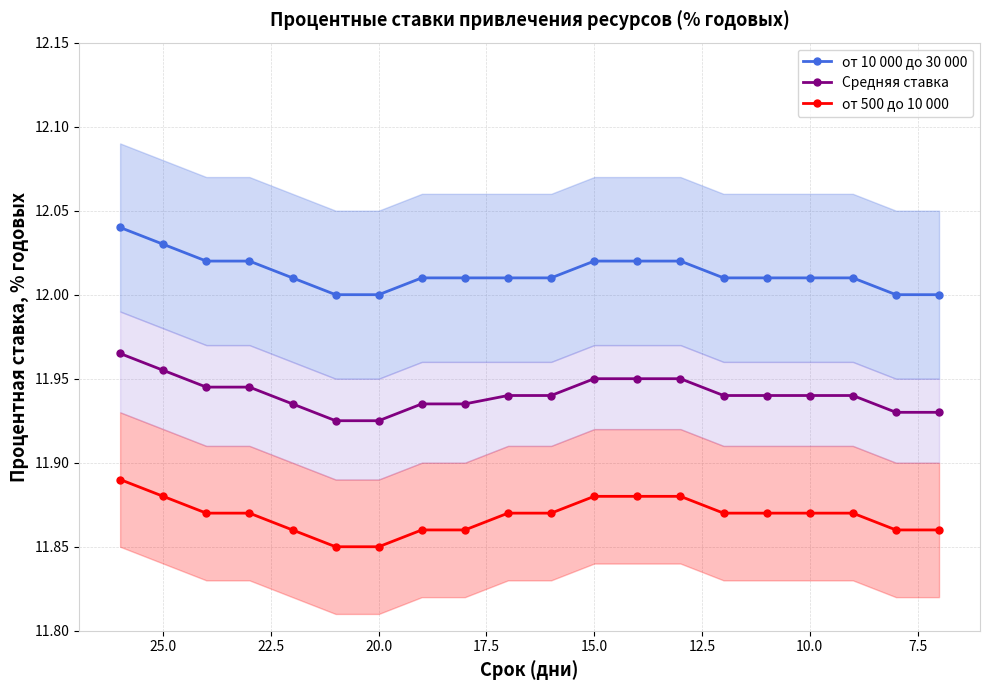

What is the value of the от 500 до 10 000 point at the 1st from the left?

11.9